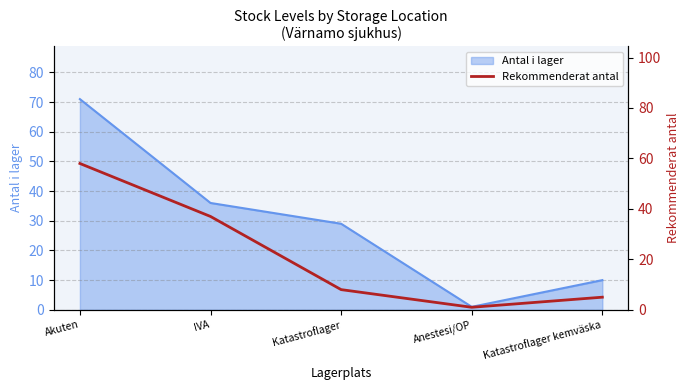

The Antal i lager series shows 10 at Katastroflager. True or false?

False